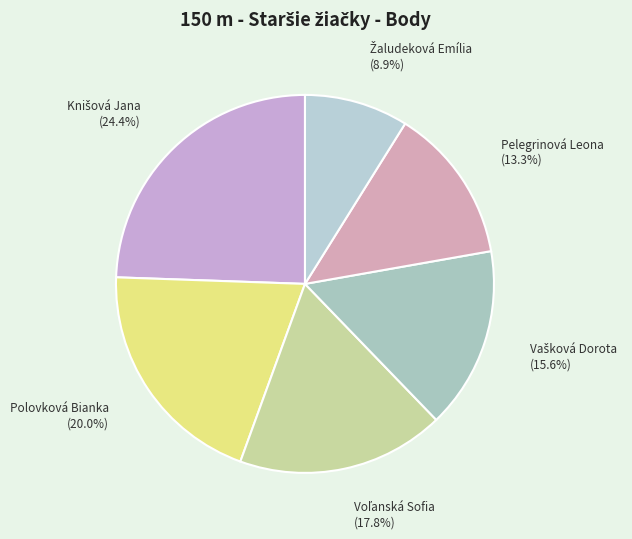

Does any single category account for the majority?

No